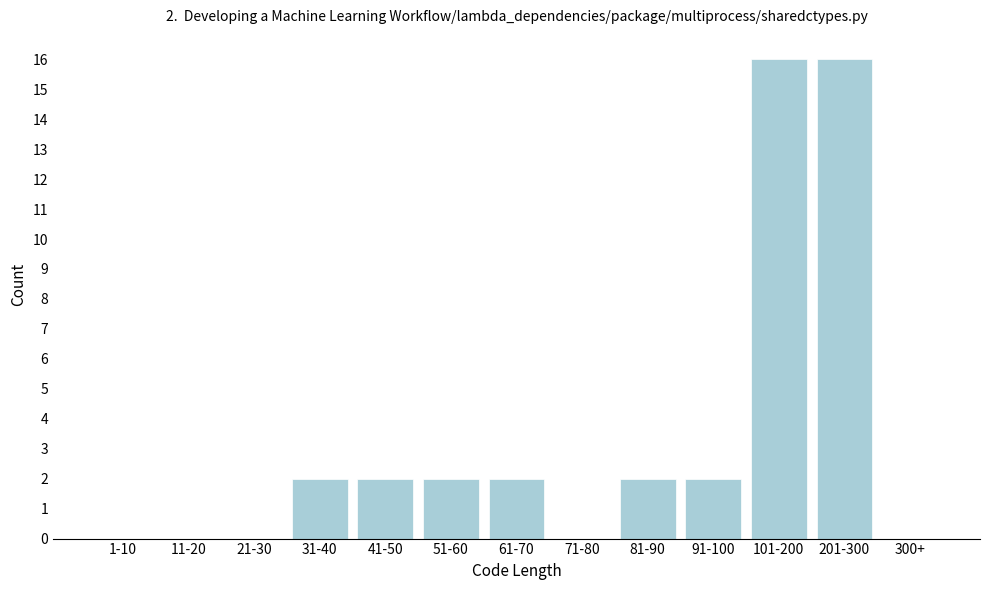

Reading left to right, transcribe all the data shown in this chart.

1-10=0	11-20=0	21-30=0	31-40=2	41-50=2	51-60=2	61-70=2	71-80=0	81-90=2	91-100=2	101-200=16	201-300=16	300+=0